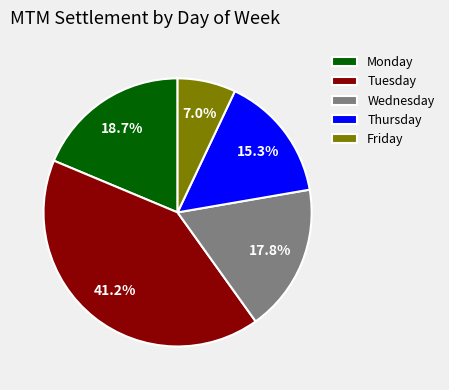

Which slice is the largest?

Tuesday